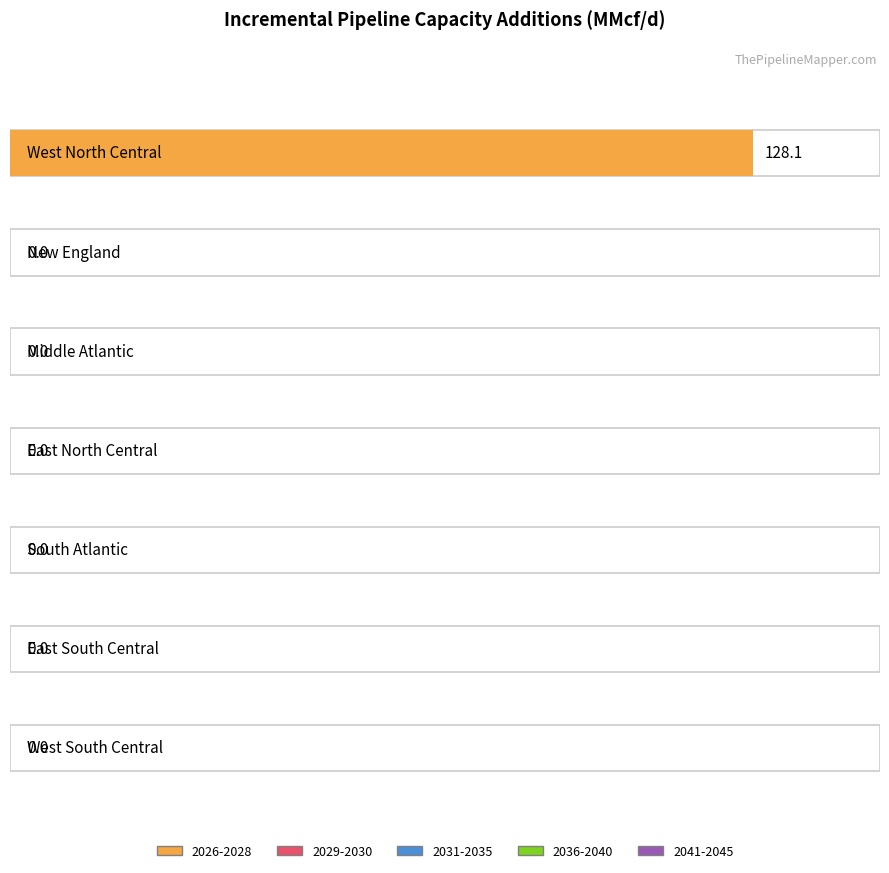

What is the label of the 7th bar from the right?

West North Central